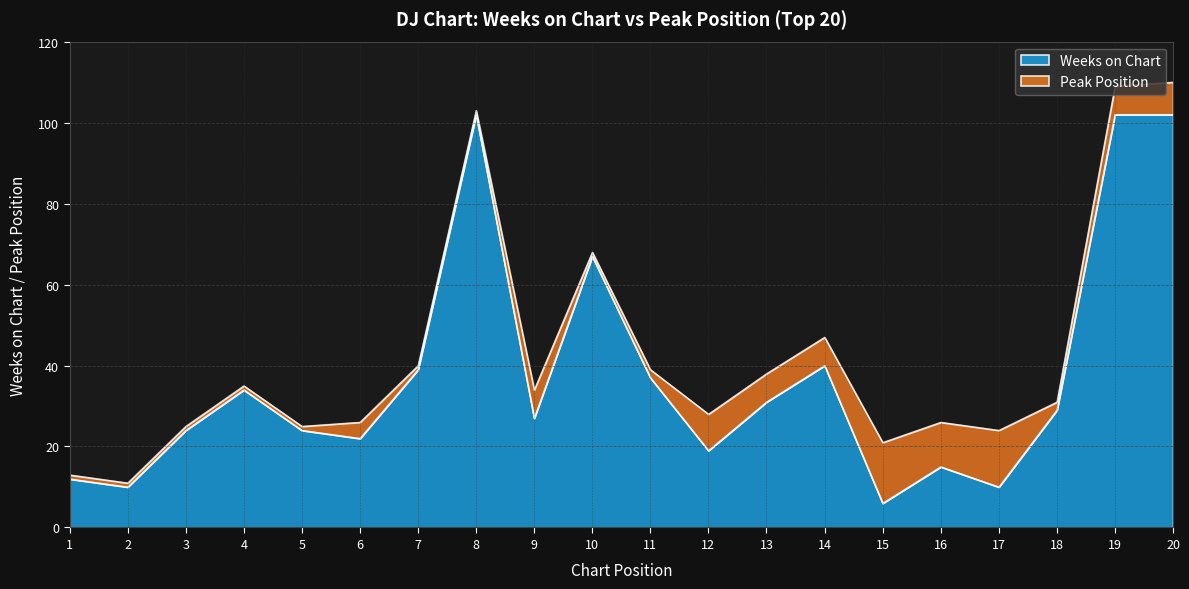

What value does the data have at 19?

102